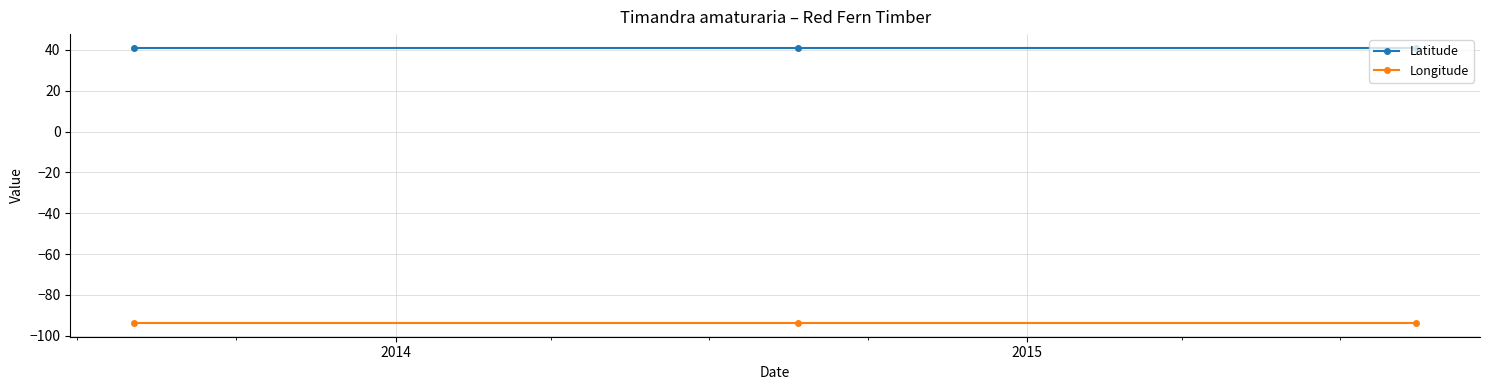

Rank the series by their maximum value, from highest to lowest.

Latitude, Longitude